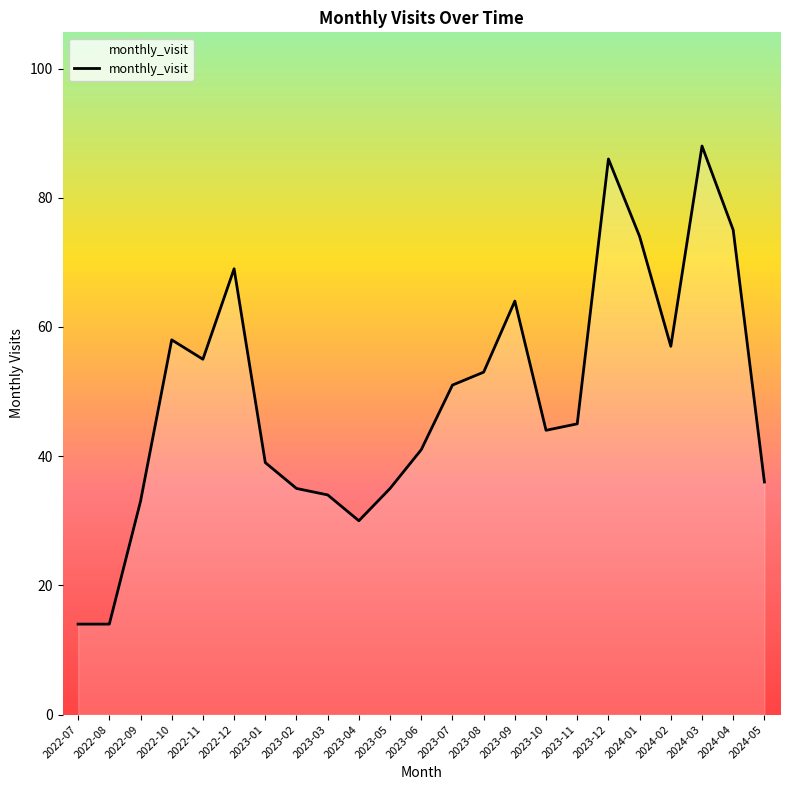

Reading right to left, extract all data points from this chart.

36	75	88	57	74	86	45	44	64	53	51	41	35	30	34	35	39	69	55	58	33	14	14